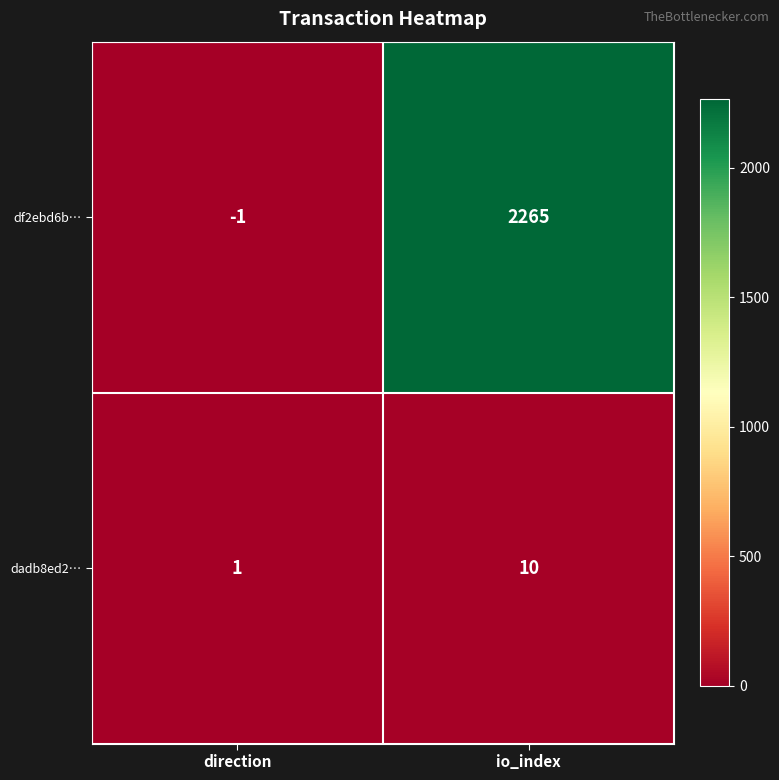

Between direction and io_index, which series saw the biggest shift?

df2ebd6b…